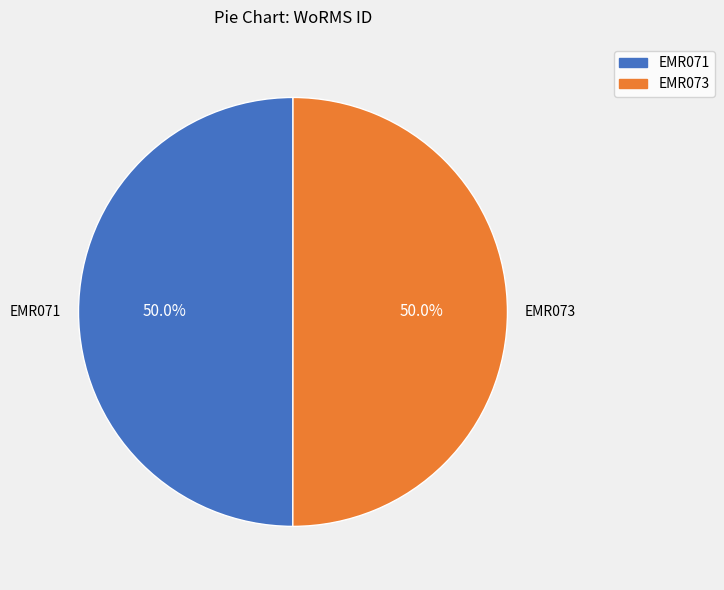

What portion of the pie excludes EMR071?

50.0%